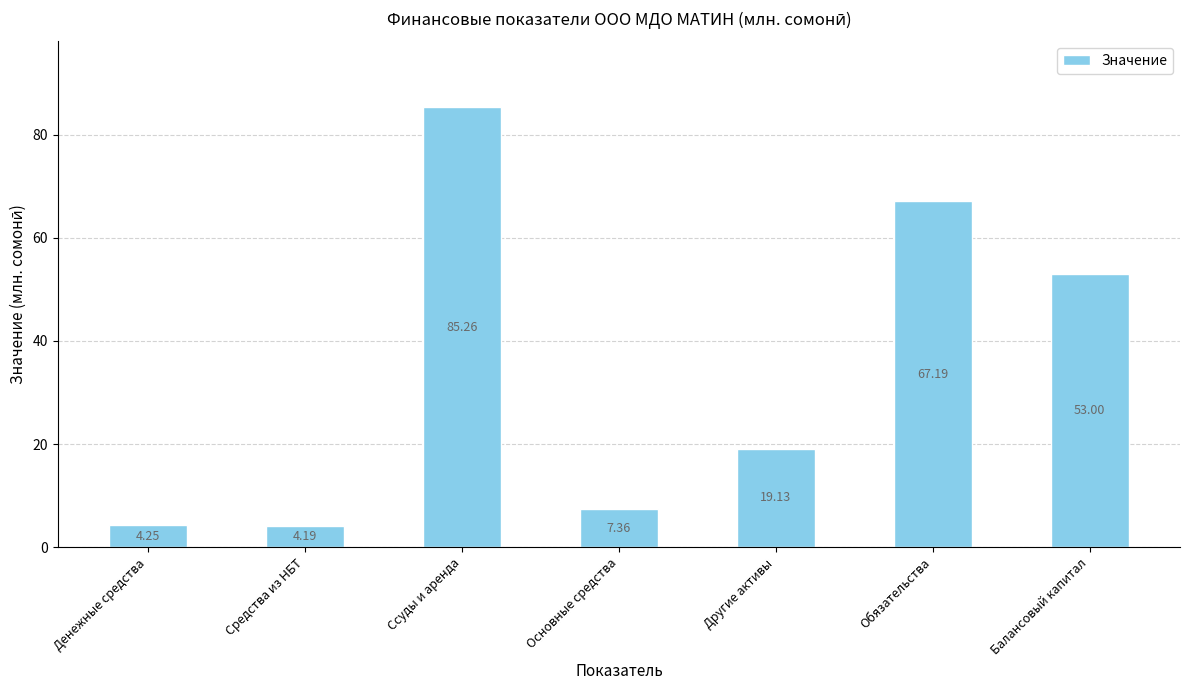

What is the average value?

34.3